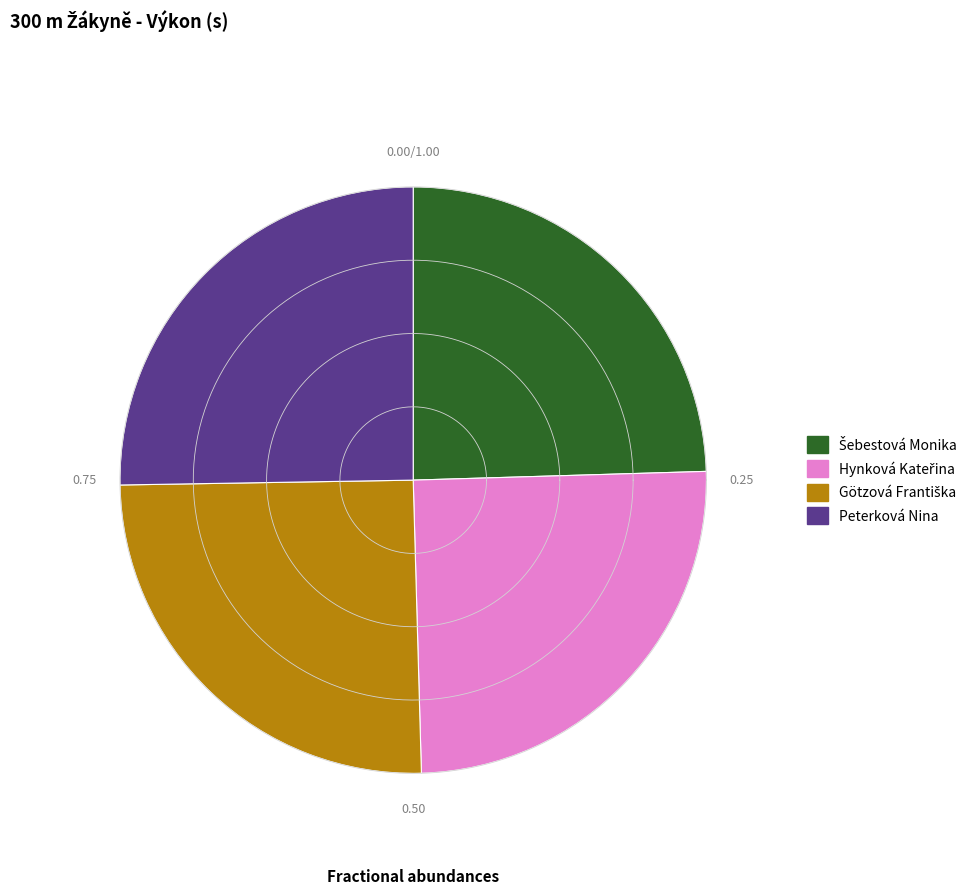

What is the smallest slice in the pie chart?

Šebestová Monika